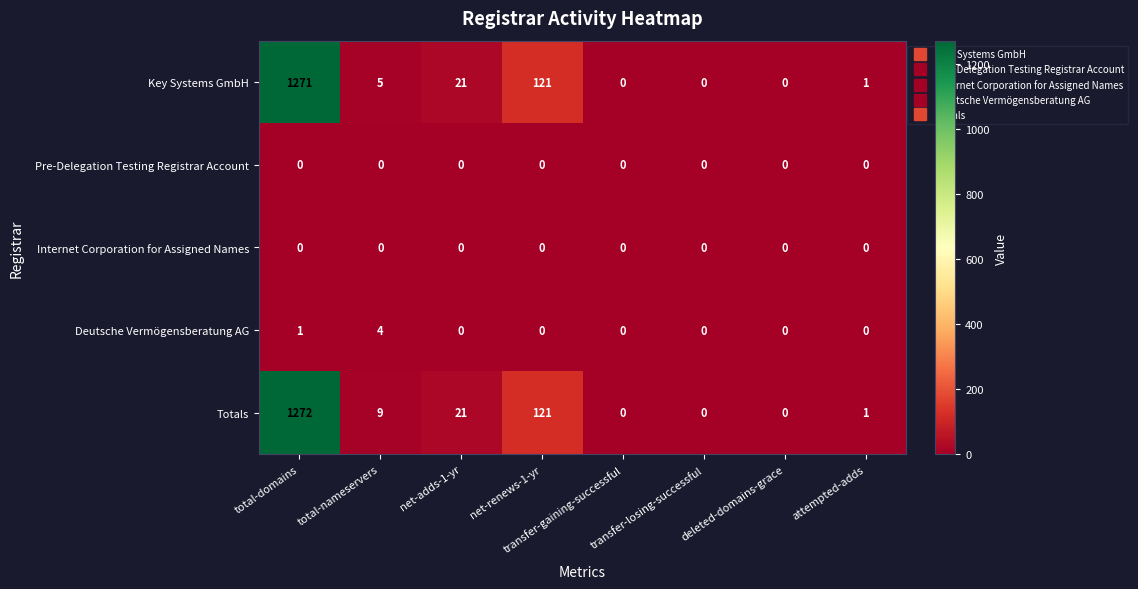

Which series has the largest total across all categories?

Totals